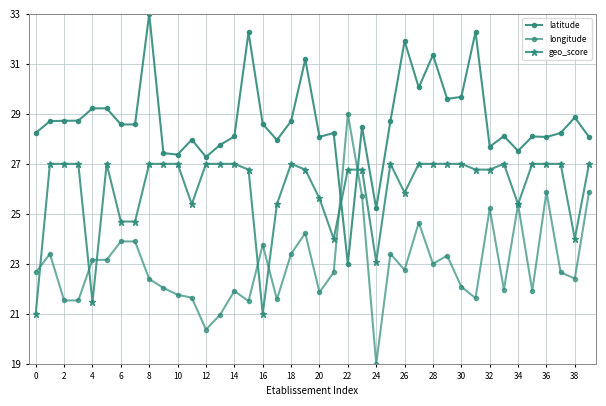

What is the greatest value displayed?

33.0